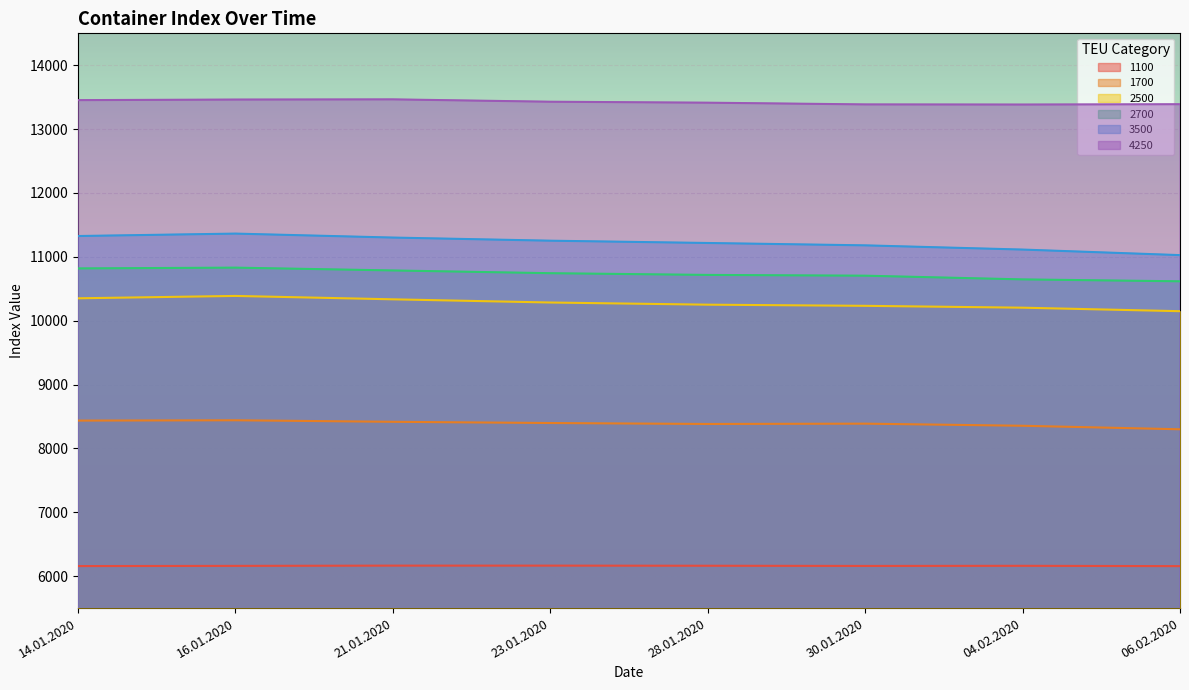

Between 16.01.2020 and 04.02.2020, which is larger?

16.01.2020